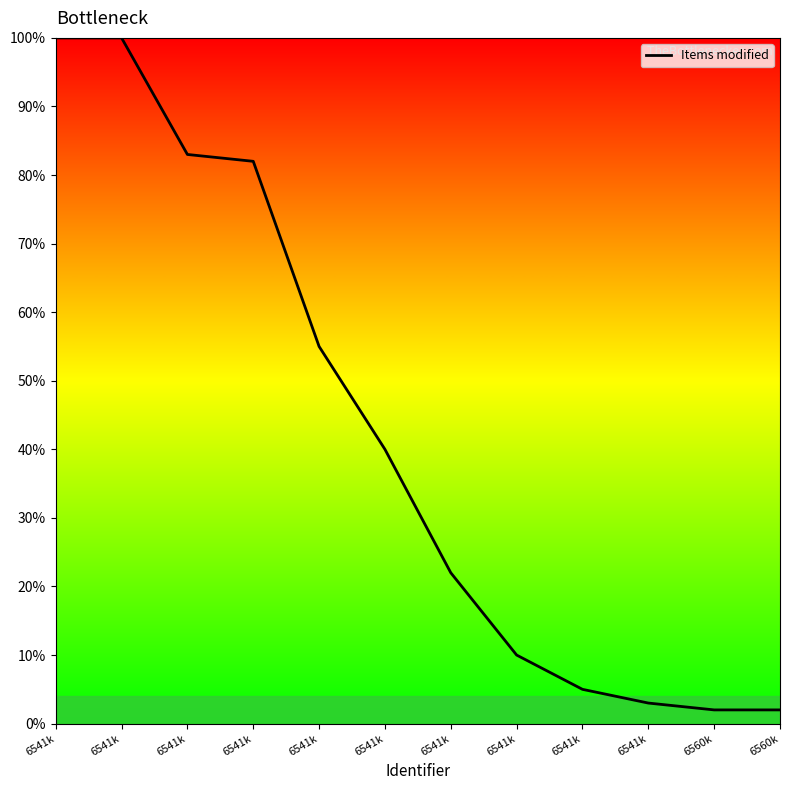

Rank the categories by value from highest to lowest.

6541k, 6541k, 6541k, 6541k, 6541k, 6541k, 6541k, 6541k, 6541k, 6541k, 6560k, 6560k